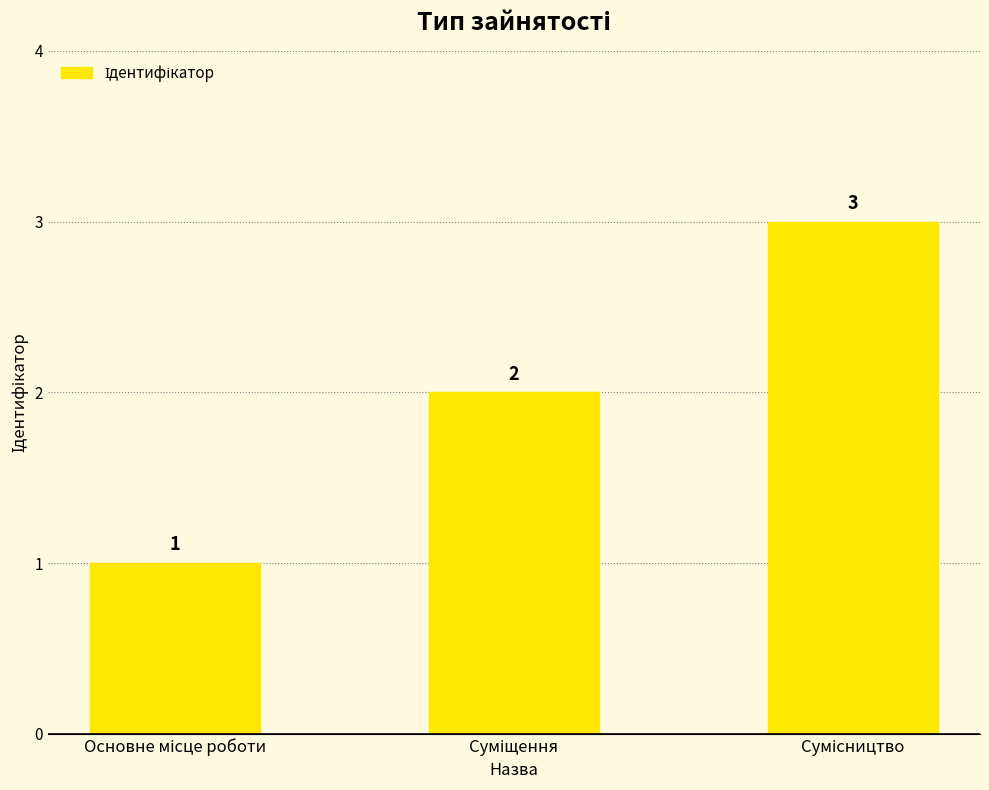

How many data points does each series have?

3